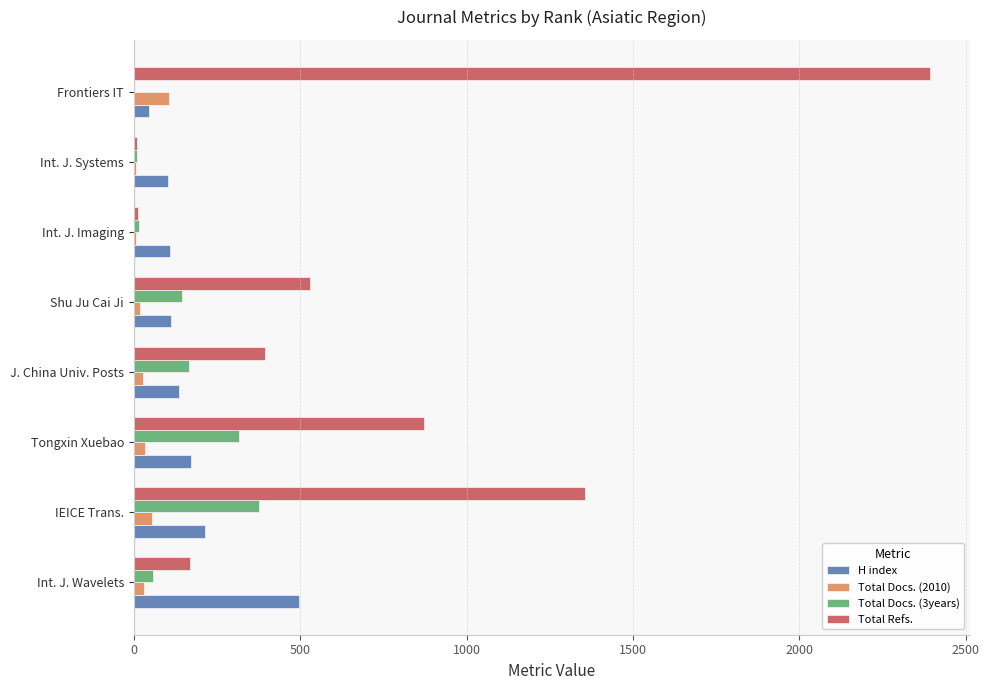

Between J. China Univ. Posts and Int. J. Systems, which series saw the biggest shift?

Total Refs.